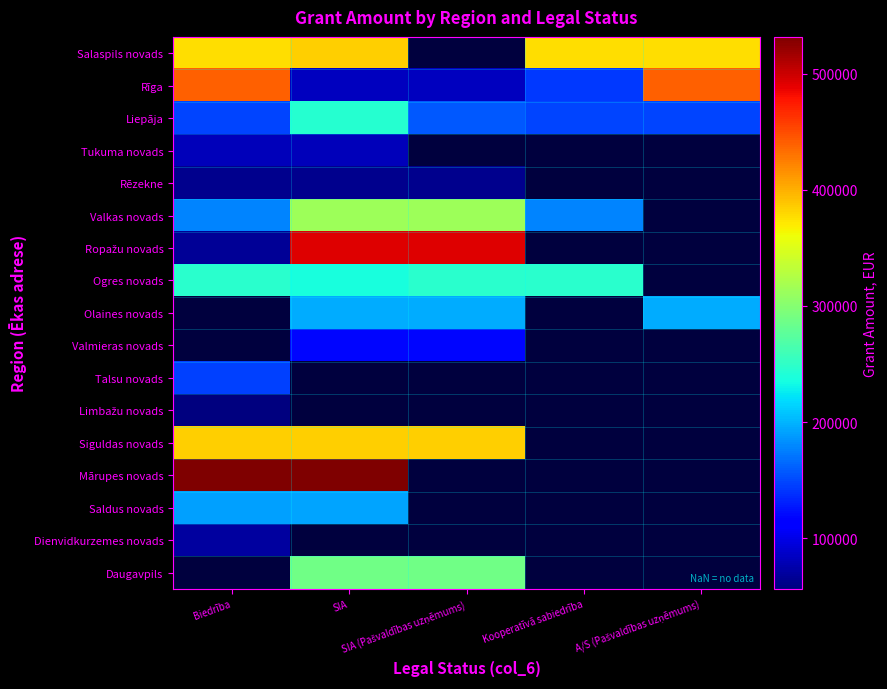

Which category has the lowest value across all series?

Biedrība